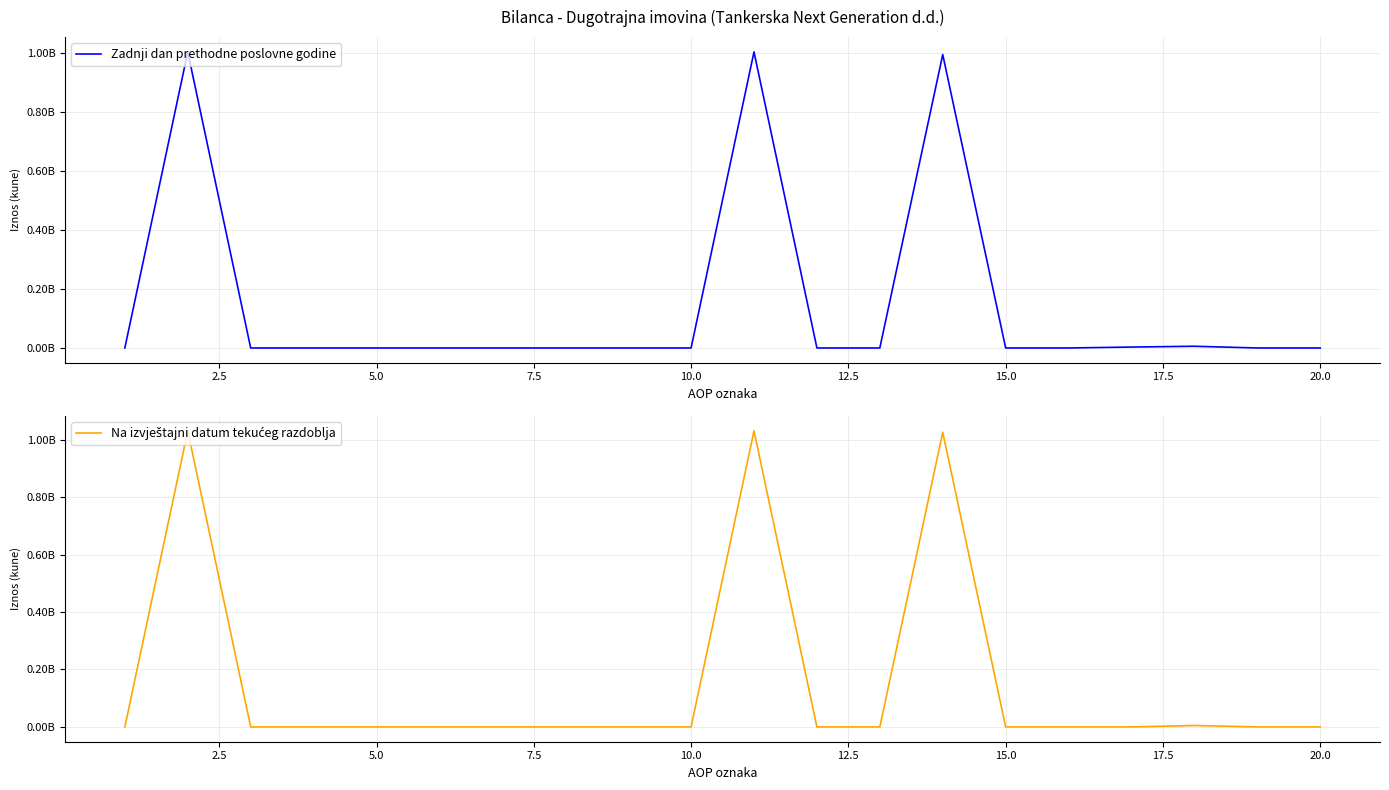

What are all the series names shown in the legend?

Zadnji dan prethodne poslovne godine, Na izvještajni datum tekućeg razdoblja